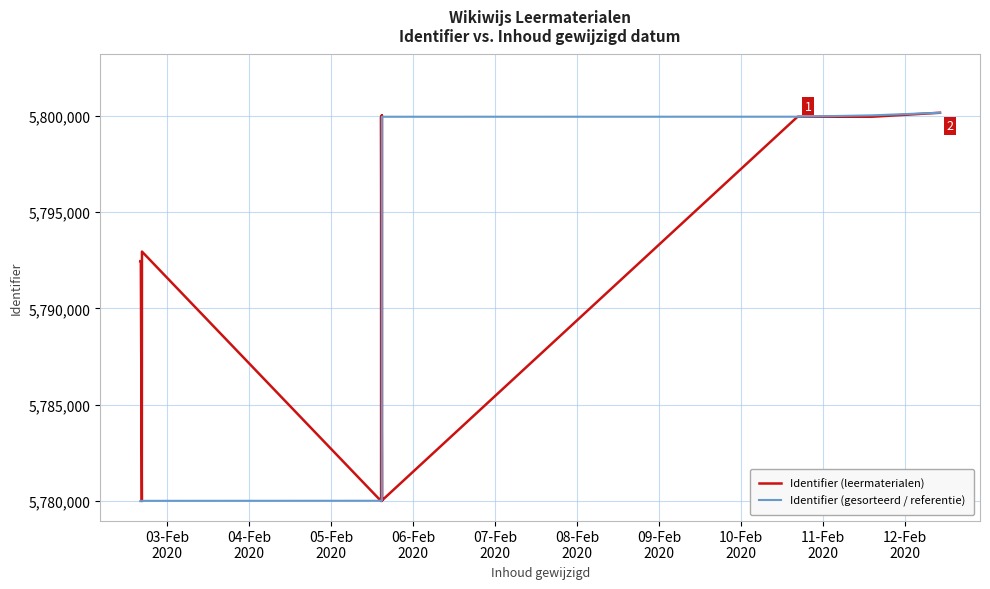

At which label does Identifier (gesorteerd / referentie) reach its minimum?

03-Feb
2020